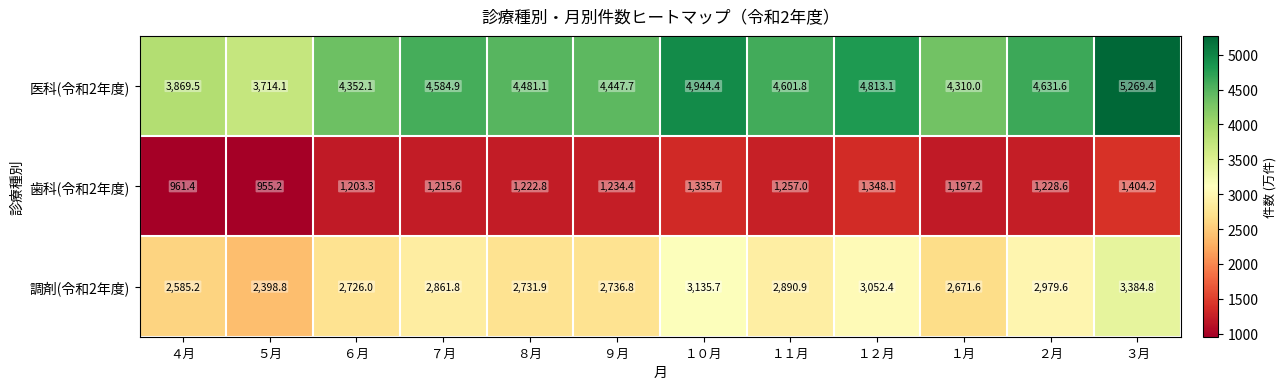

Which category has the lowest value across all series?

５月